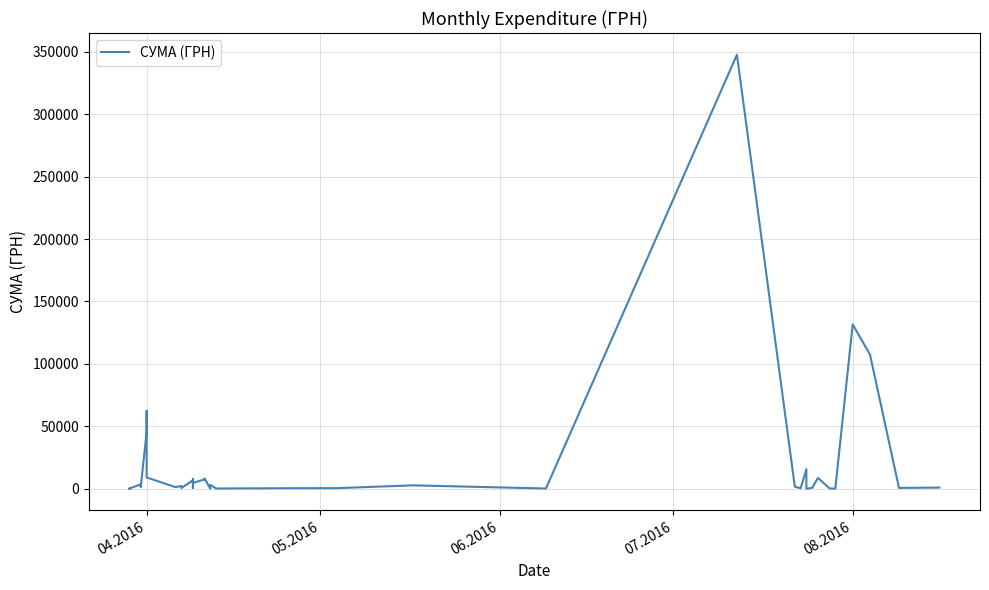

Does the chart display data point markers on the line(s)?

No